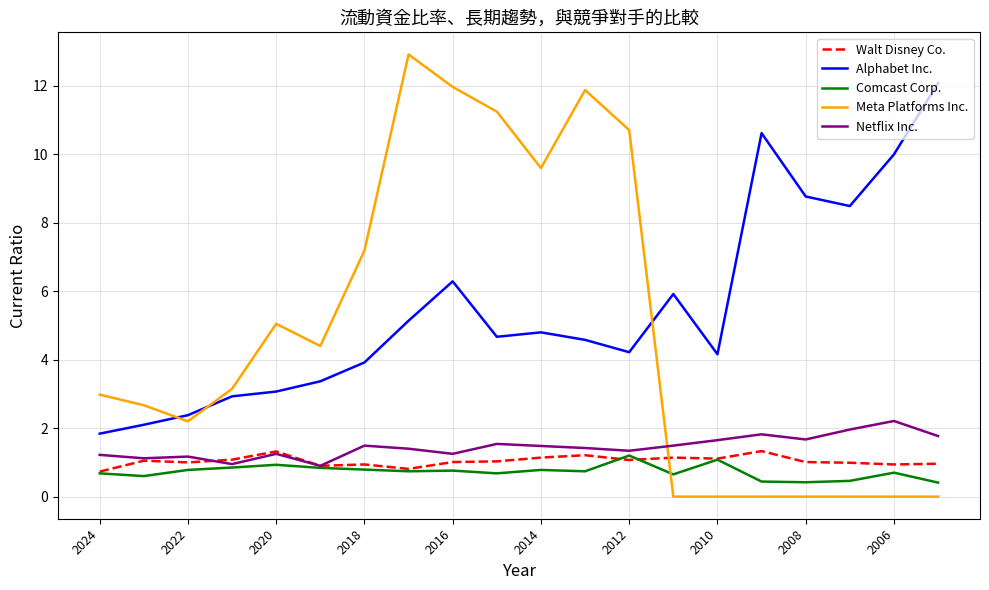

What is the highest value of the Comcast Corp. series?

1.2